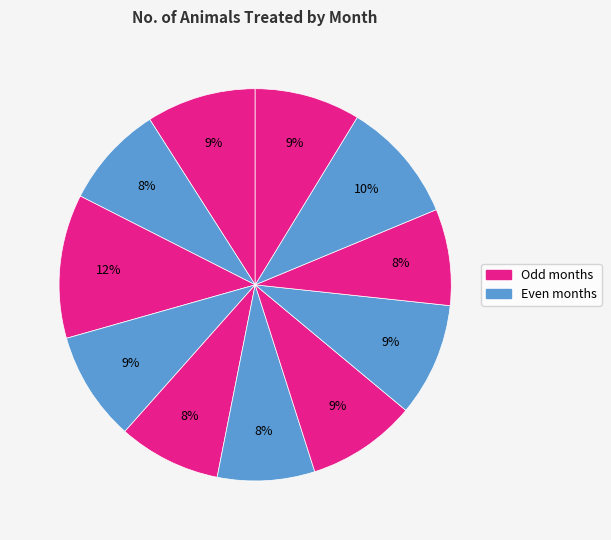

How many segments does this pie chart have?

11